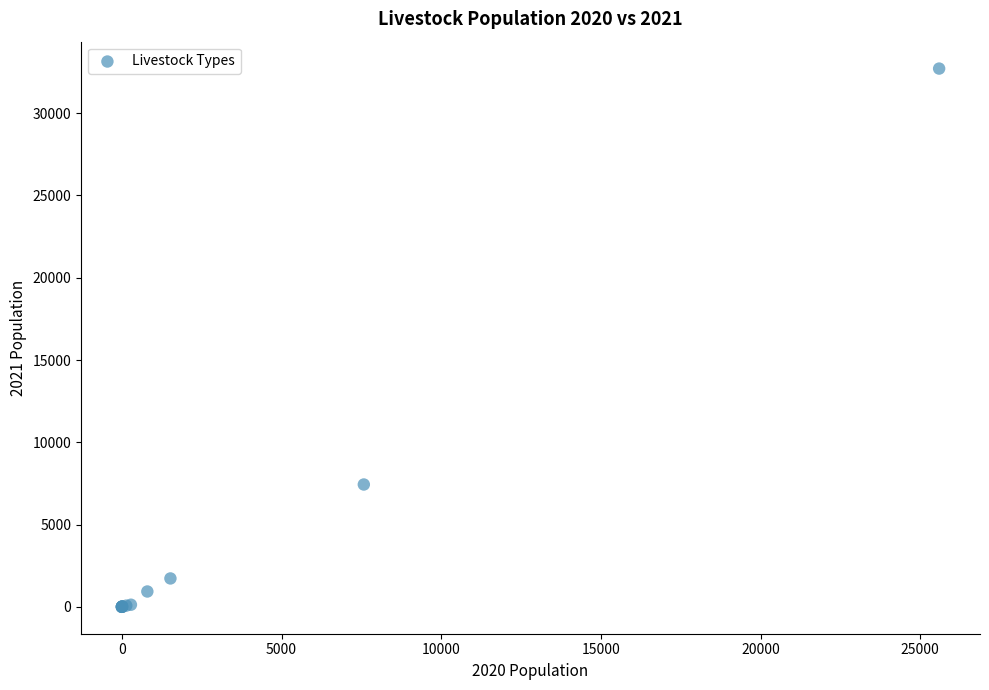

What Y value in the scatter plot is closest to 16356?

7434